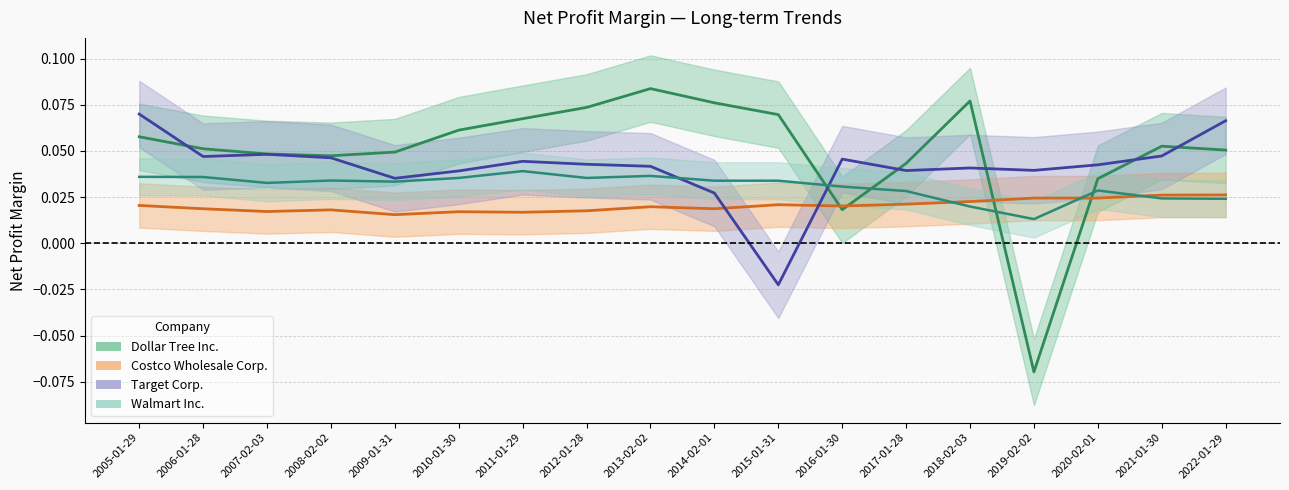

Rank the series by their maximum value, from lowest to highest.

Costco Wholesale Corp., Walmart Inc., Target Corp., Dollar Tree Inc.